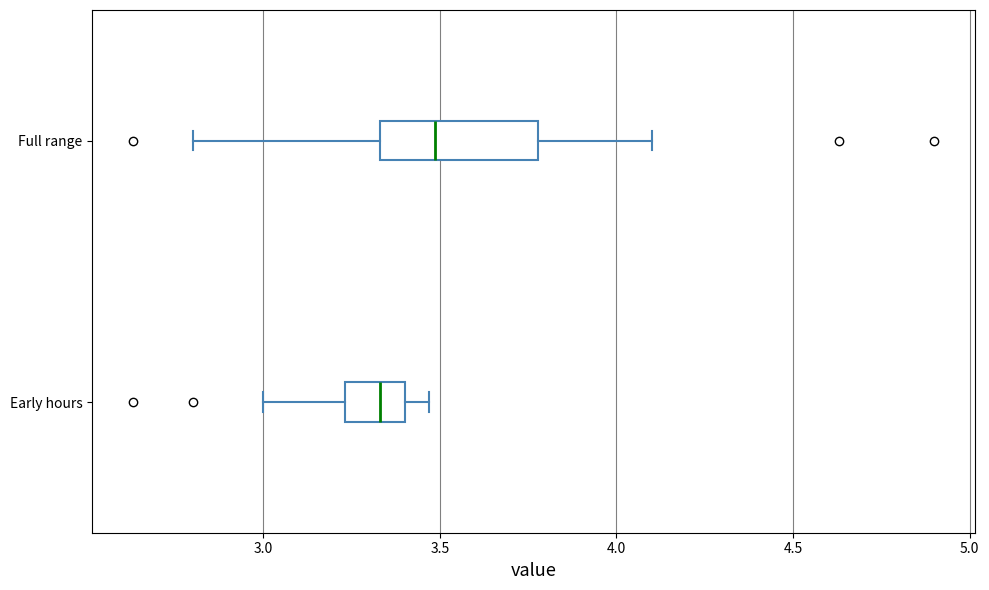

Reading bottom to top, transcribe this box plot: for each box, give where its median line is, the range the box spans, and where its two whiskers end, as read against the x-axis. The values are not printed on the chart, so give them approximately, as read against the axis.

Early hours: median 3.35, box 3.25 to 3.40, whiskers 3.00 to 3.45
Full range: median 3.50, box 3.35 to 3.80, whiskers 2.80 to 4.10